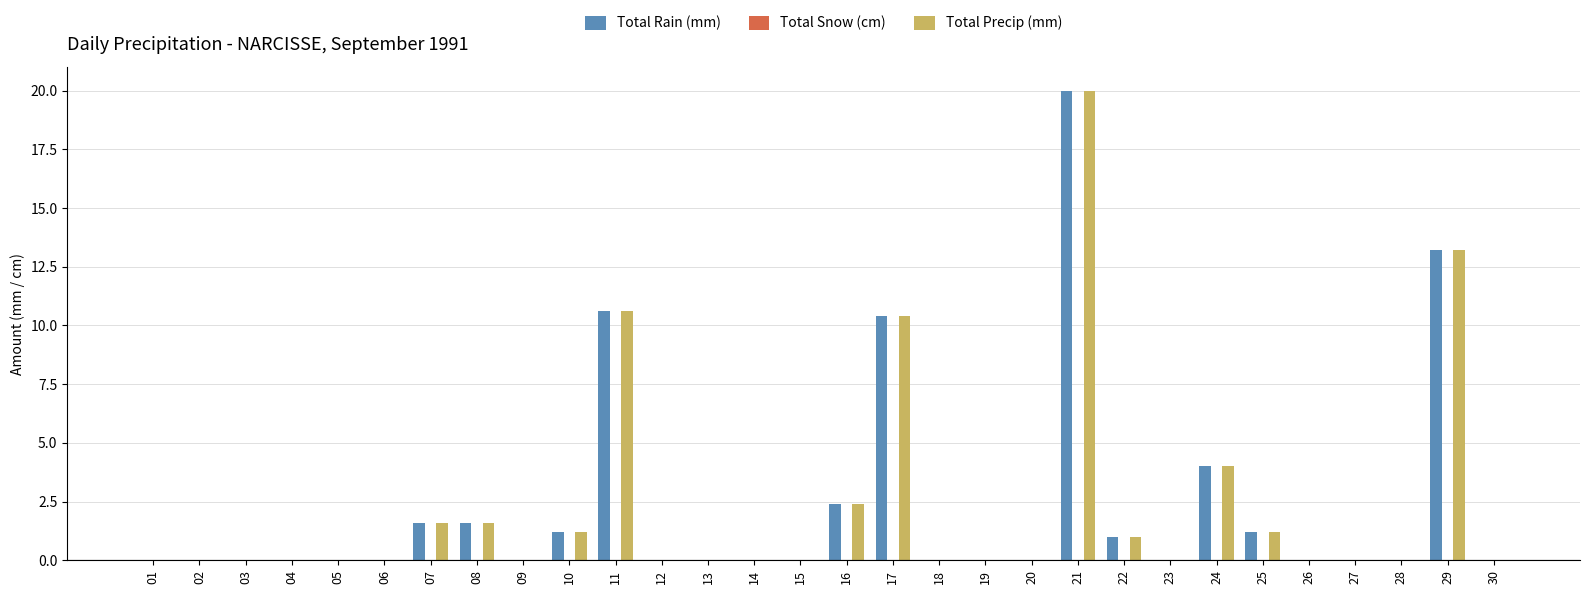

What is the sum of the Total Rain (mm) values at 05 and 11?

10.6